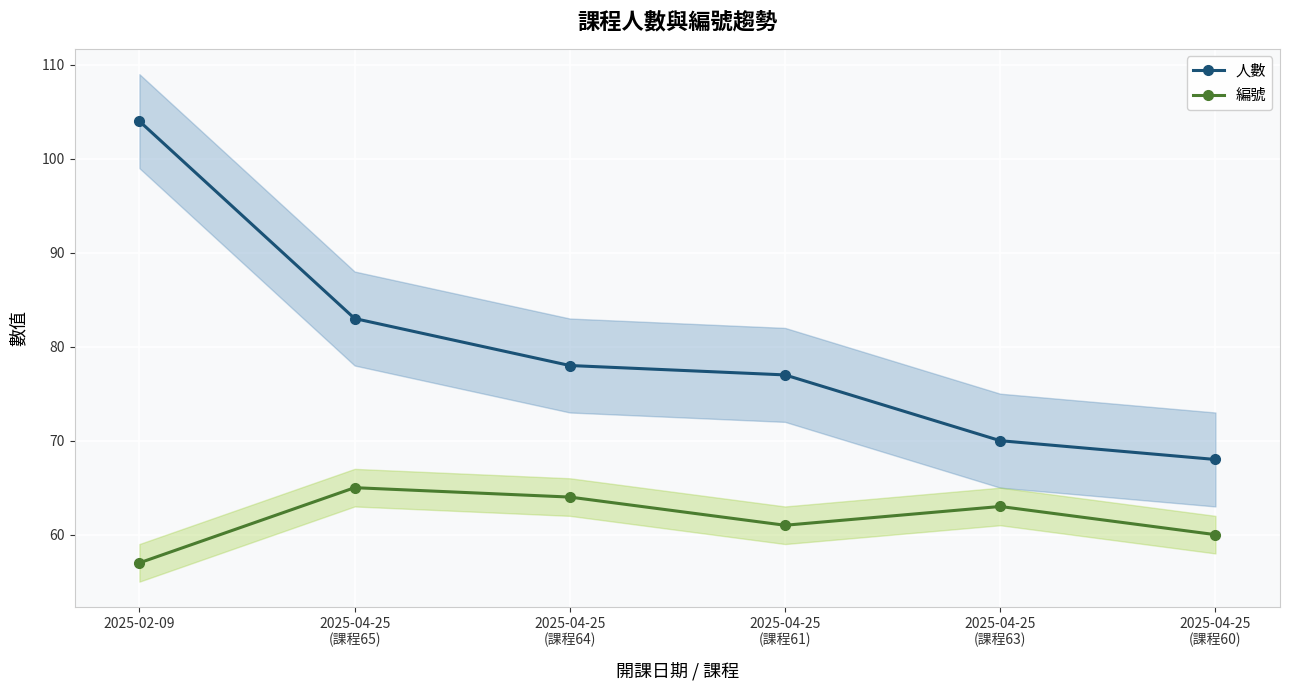

True or false: 編號 and 人數 cross at least once.

False